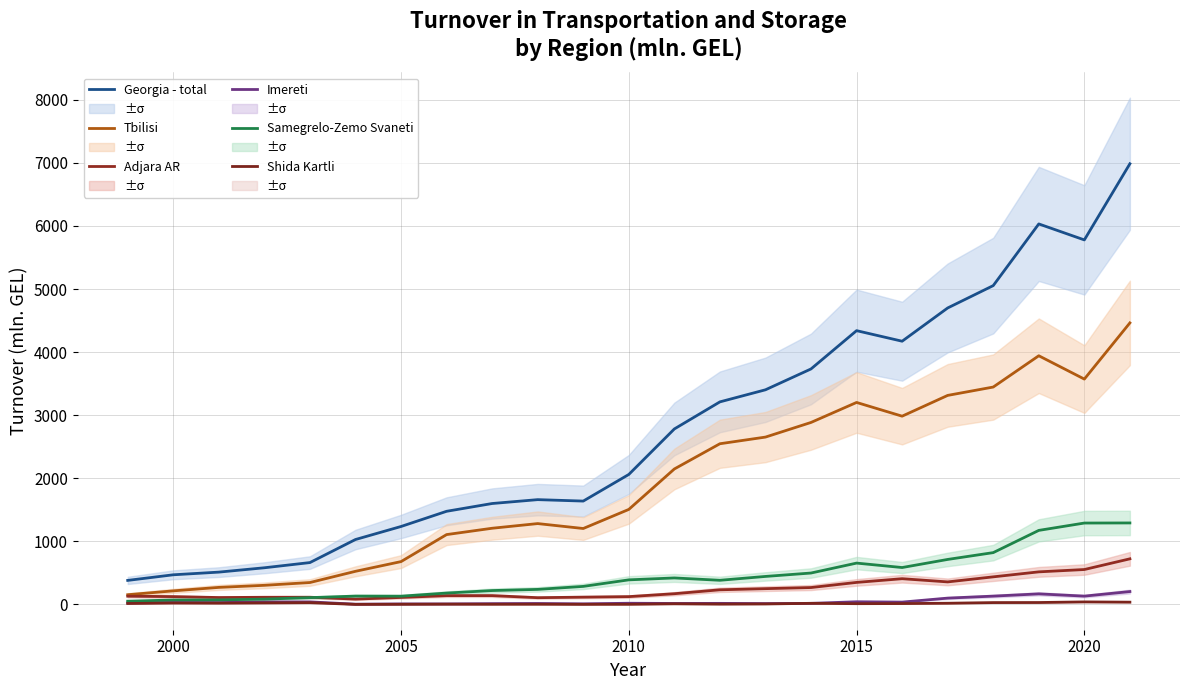

The value of Imereti at 2005 is 12.9. True or false?

False